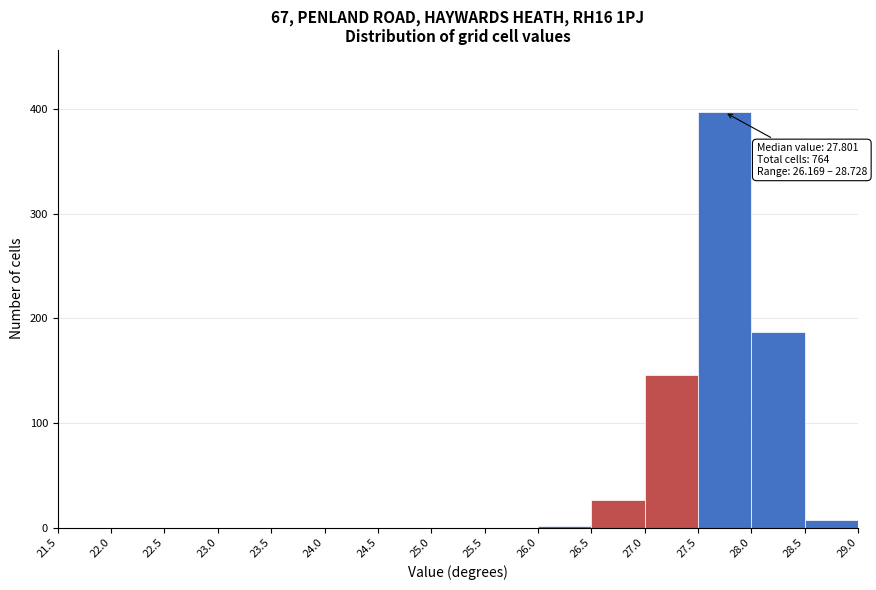

Which range on the x-axis has the tallest bar?

27.5 to 28.0